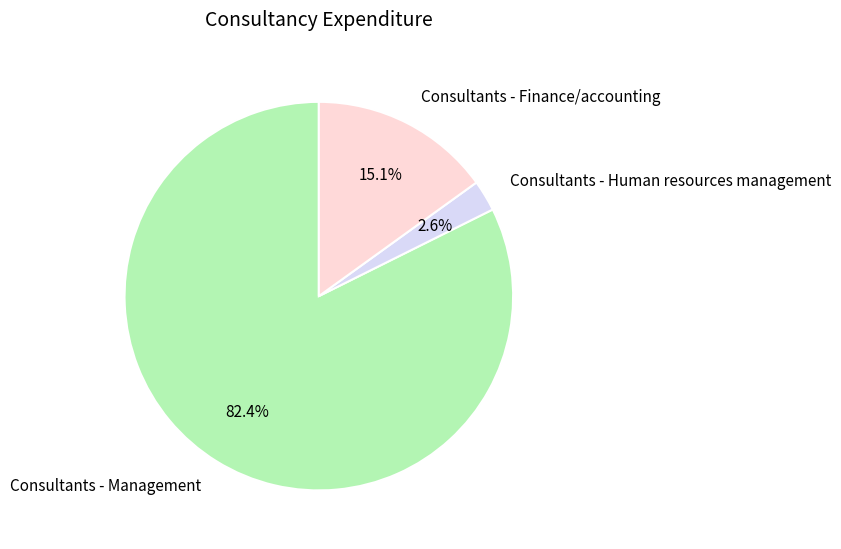

To the nearest percent, what percentage of the pie is Consultants - Finance/accounting?

15%